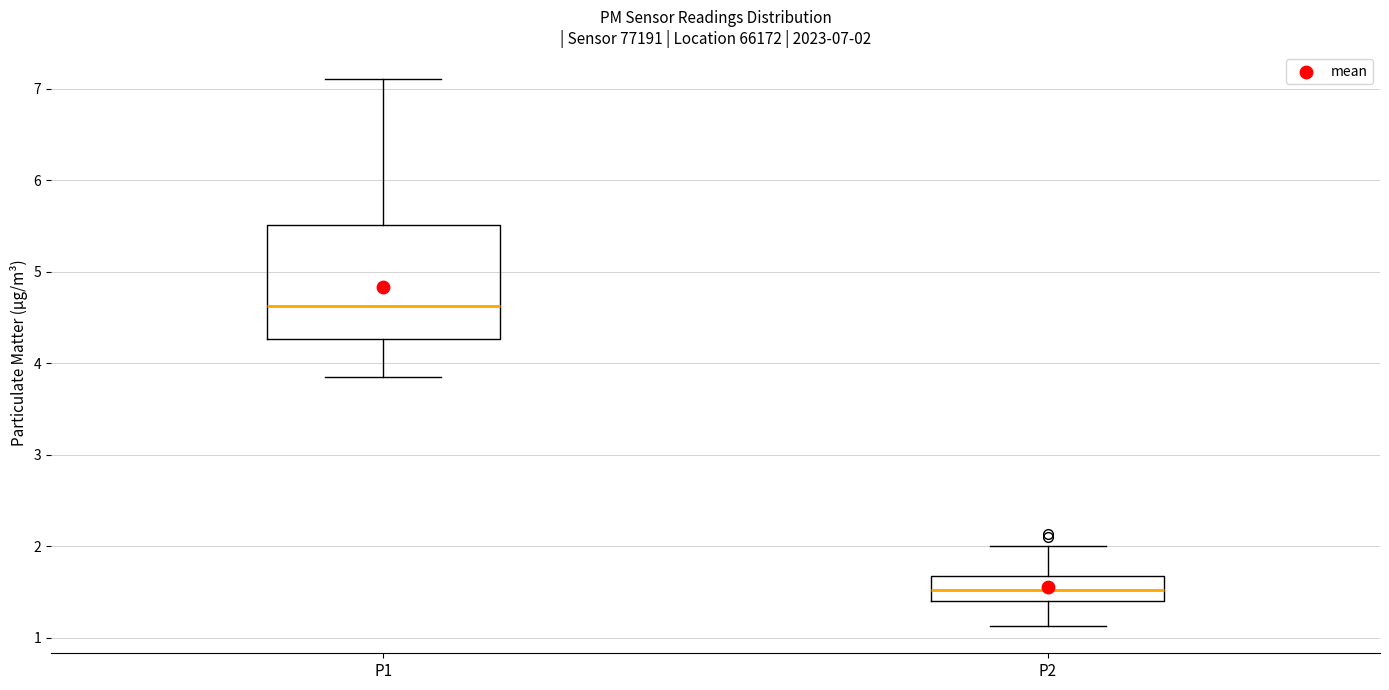

Which box is the tallest, from its lower edge to its upper edge?

P1